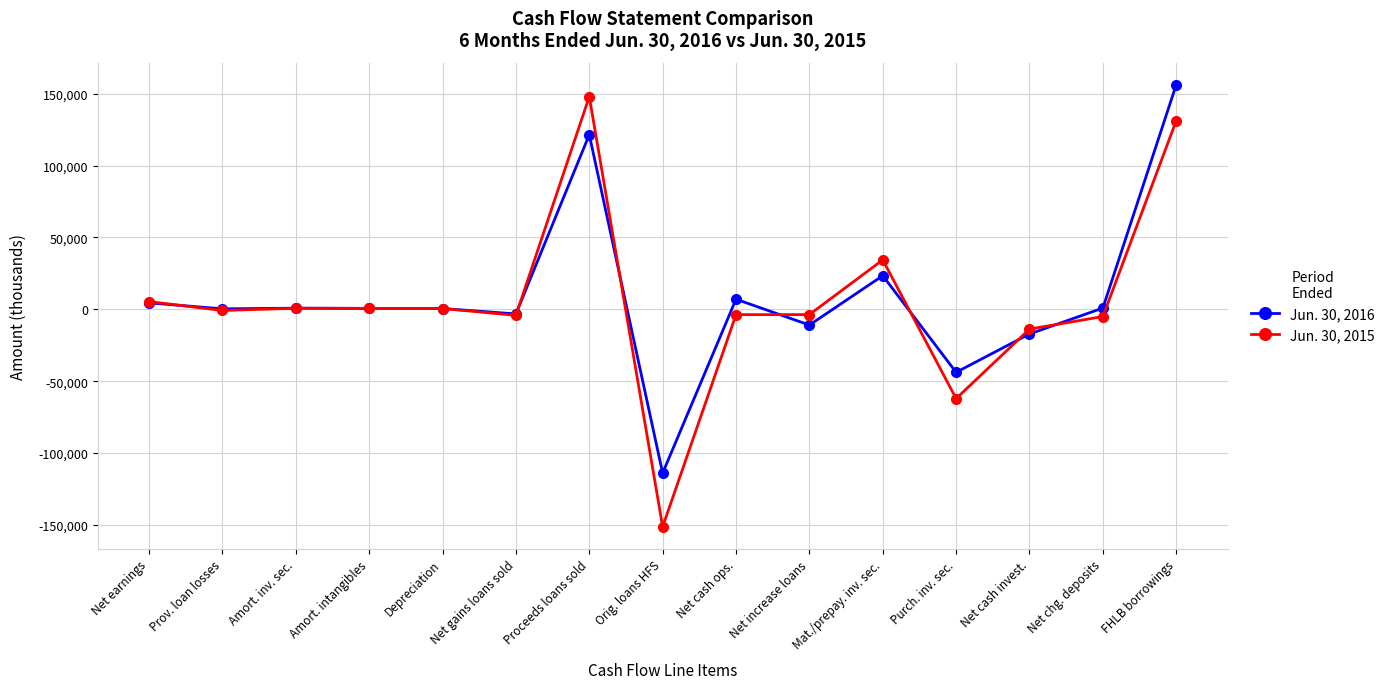

Which series has the largest range (max minus min)?

Jun. 30, 2015